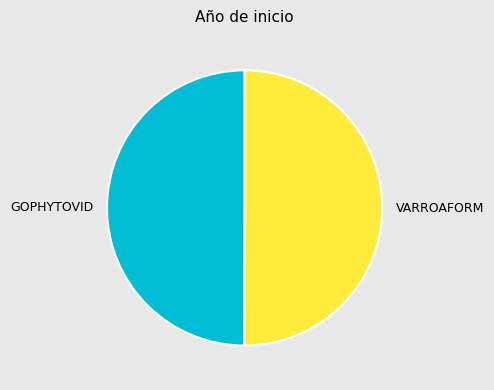

The GOPHYTOVID slice represents 50% of the pie. True or false?

True